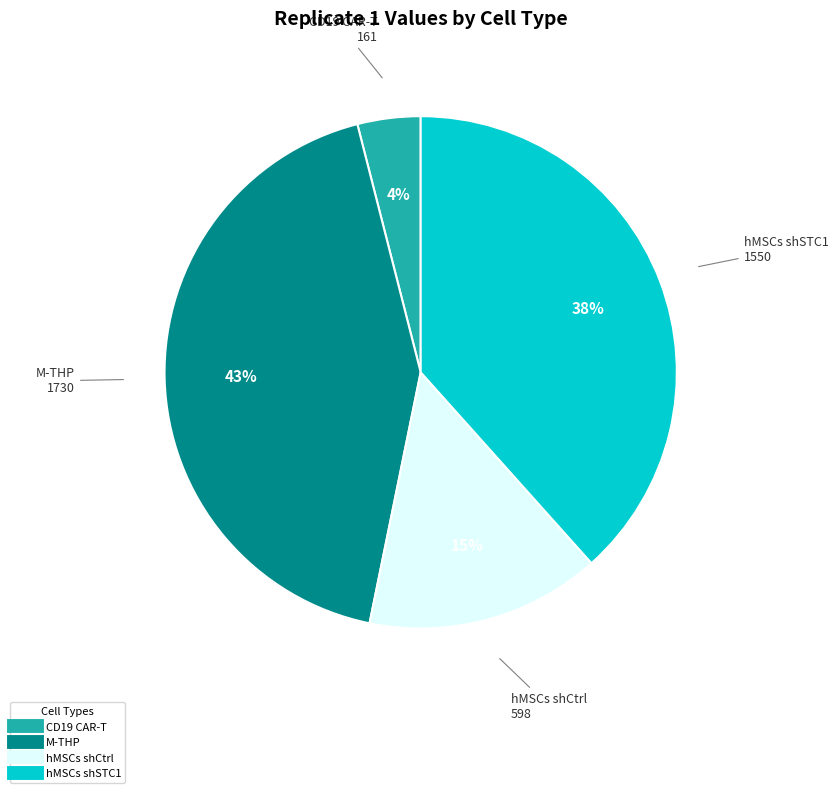

To the nearest percent, what is the average slice percentage?

25%